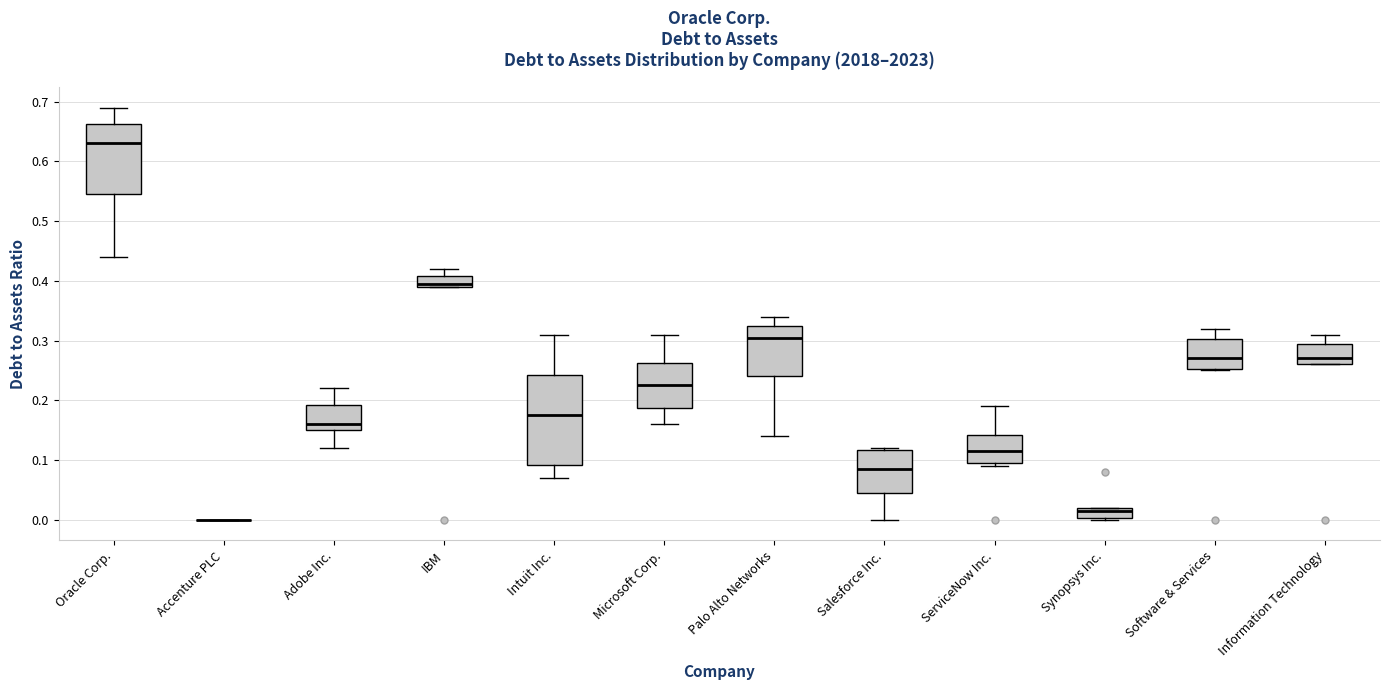

Where is the lower edge of the box for Palo Alto Networks on the y-axis? The values are not printed on the chart, so give them approximately, as read against the axis.

0.24